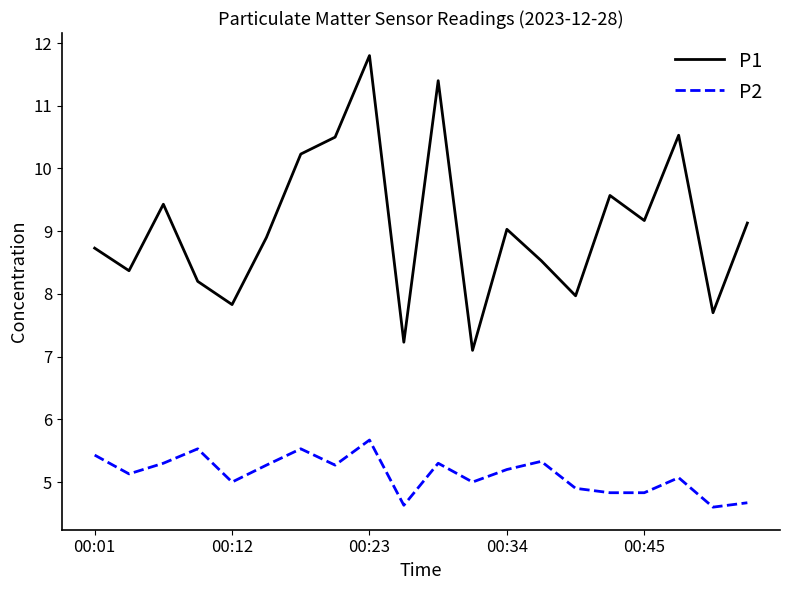

List the series in order of their overall mean, lowest first.

P2, P1